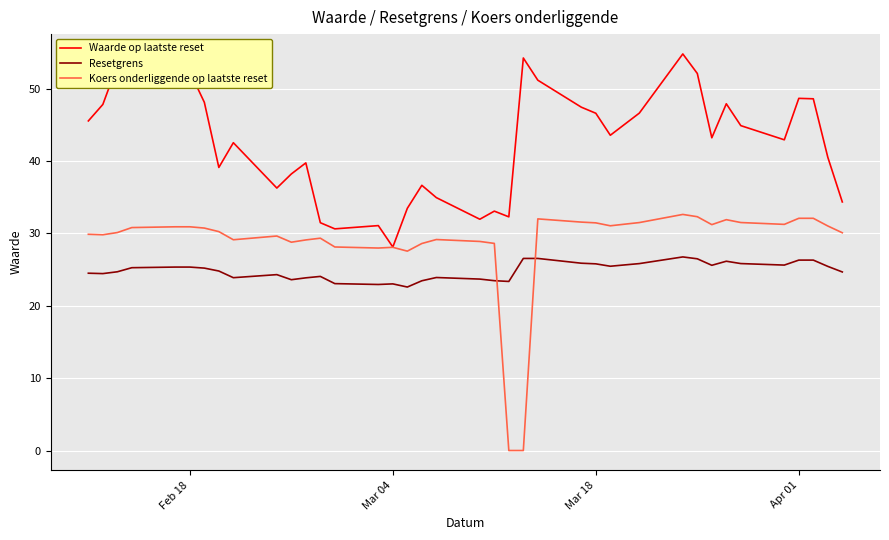

In Waarde op laatste reset, how many points are higher than both neighbors (excluding endpoints)?

10